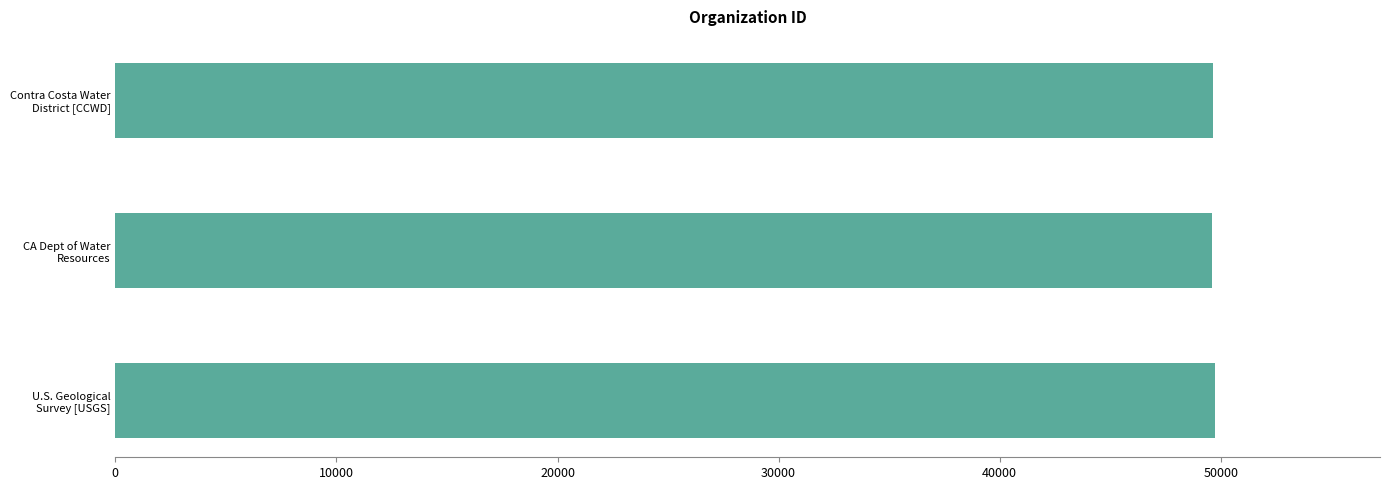

How many values are below 49640?

1